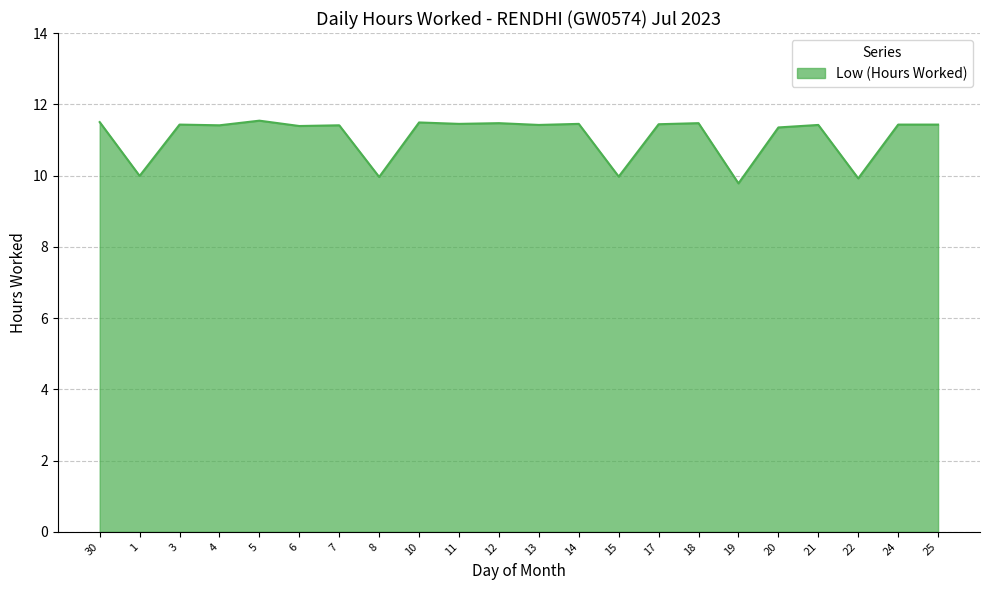

What is the ratio of the value at 12 to the value at 18?

1.0